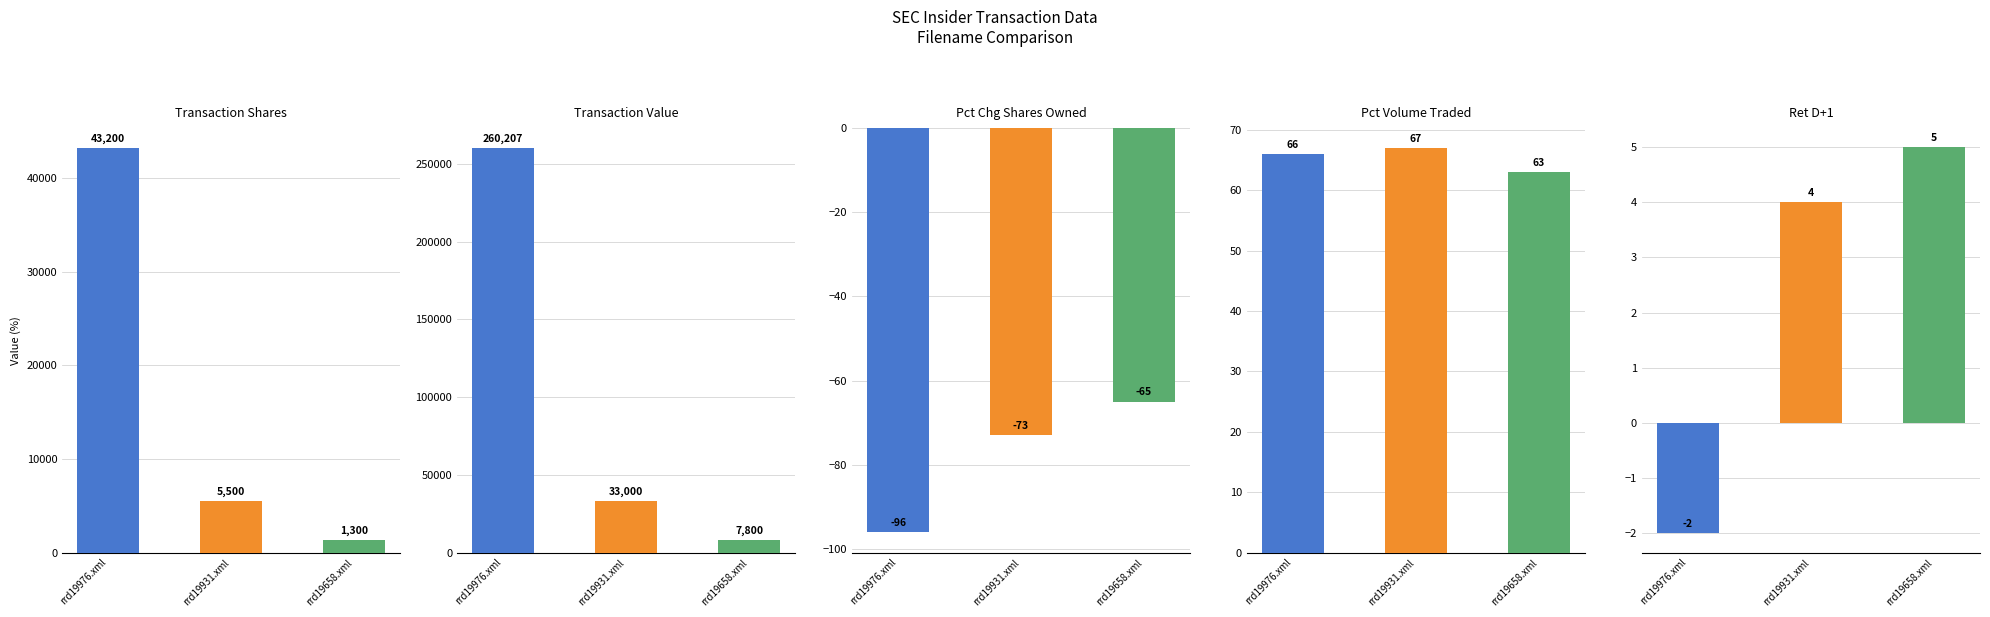

What is the total value across all series at rrd19976.xml?

303375